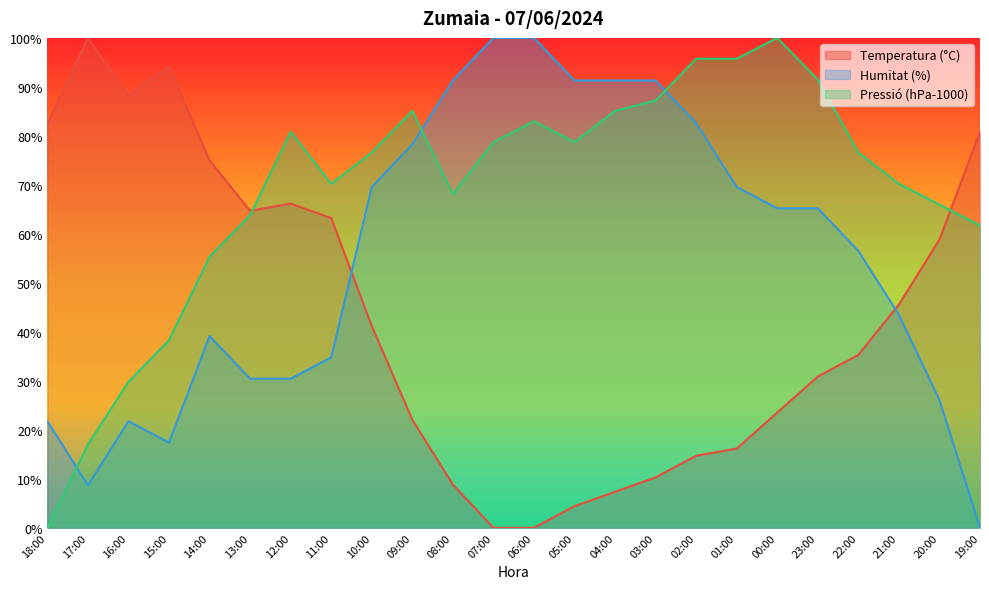

At which category is the sum across all series the highest?

02:00